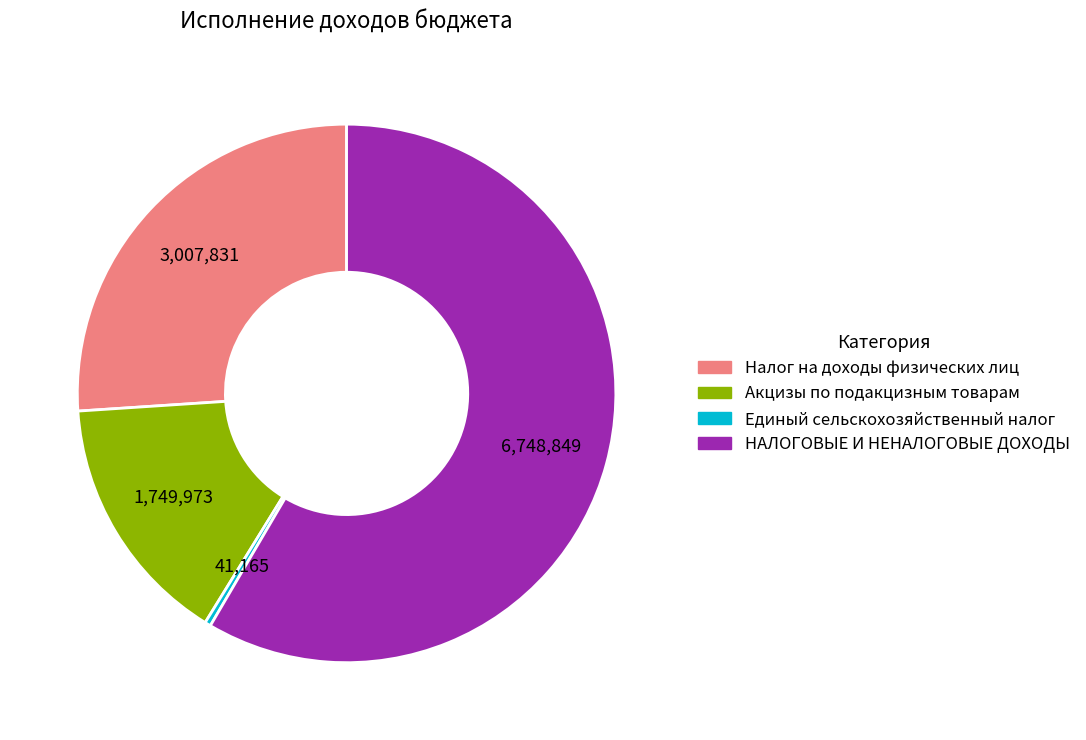

Rank the categories by value from highest to lowest.

НАЛОГОВЫЕ И НЕНАЛОГОВЫЕ ДОХОДЫ, Налог на доходы физических лиц, Акцизы по подакцизным товарам, Единый сельскохозяйственный налог